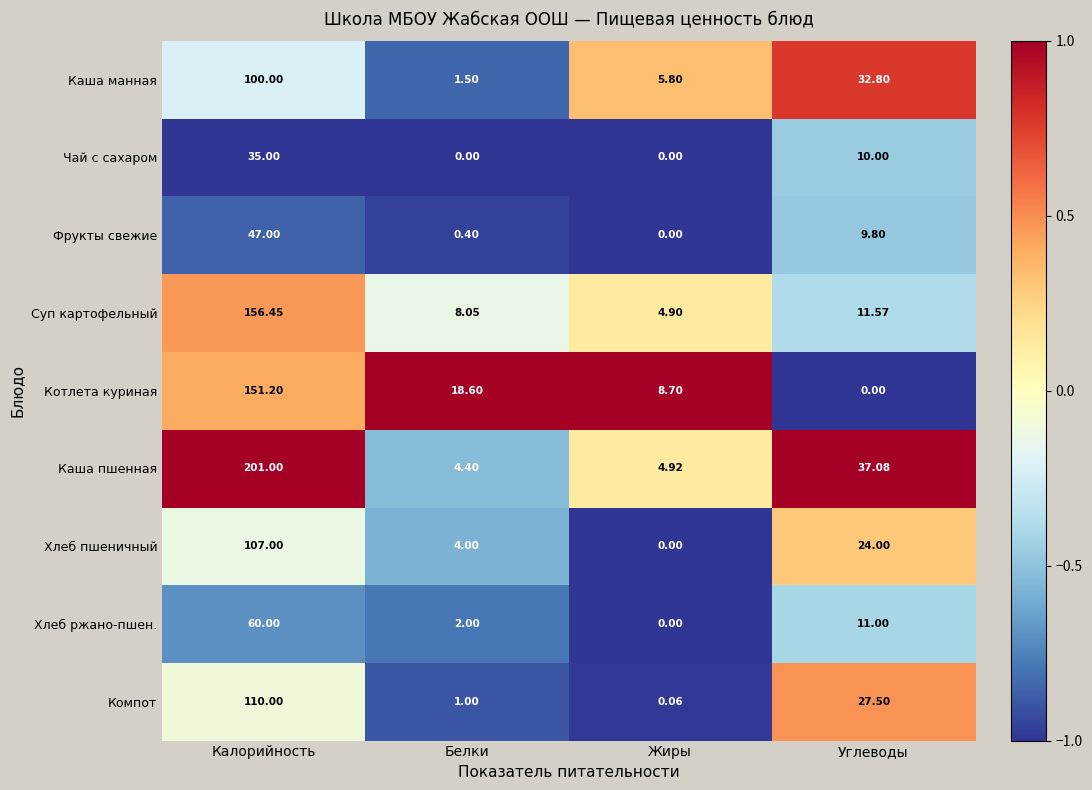

How many values in the Фрукты свежие series exceed 9?

2